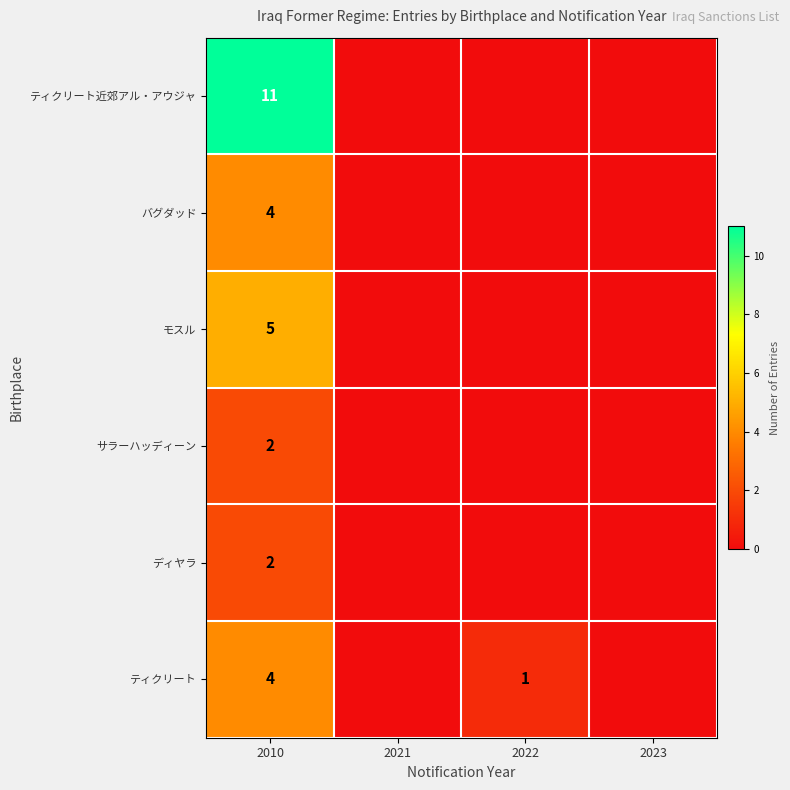

Is the value of バグダッド at 2010 greater than the value of サラーハッディーン at 2010?

Yes